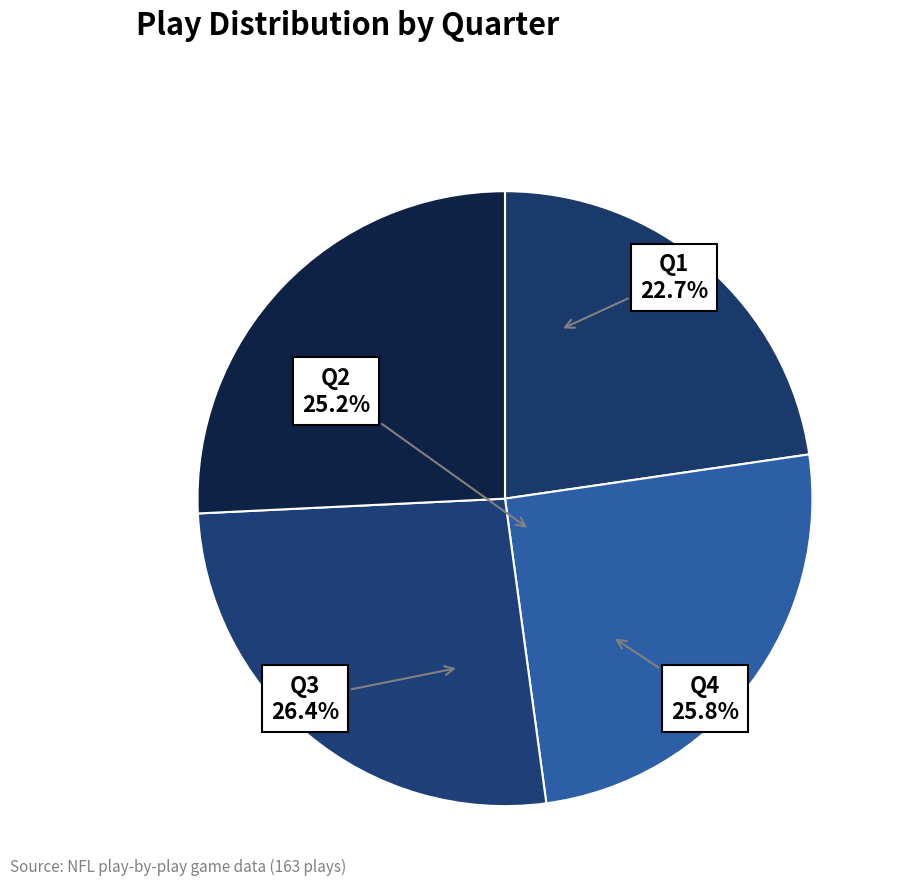

Which slice is the smallest?

Q1